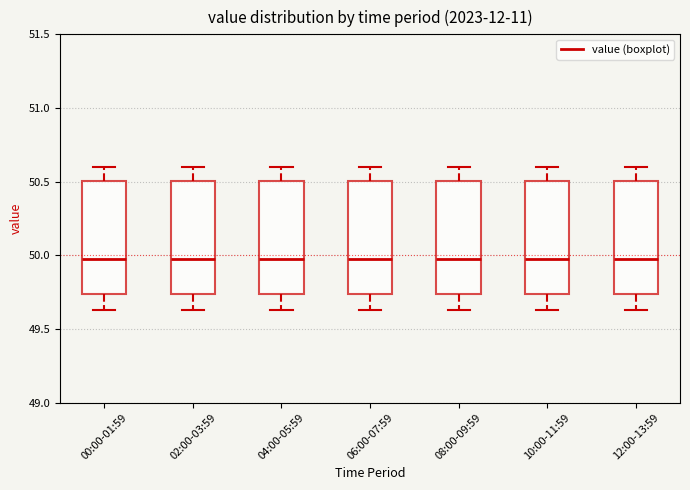

Reading left to right, read every box against the y-axis: the position of its median line, the range the box covers, and the ends of its whiskers. The values are not printed on the chart, so give them approximately, as read against the axis.

00:00-01:59: median 50.00, box 49.75 to 50.50, whiskers 49.65 to 50.60
02:00-03:59: median 50.00, box 49.75 to 50.50, whiskers 49.65 to 50.60
04:00-05:59: median 50.00, box 49.75 to 50.50, whiskers 49.65 to 50.60
06:00-07:59: median 50.00, box 49.75 to 50.50, whiskers 49.65 to 50.60
08:00-09:59: median 50.00, box 49.75 to 50.50, whiskers 49.65 to 50.60
10:00-11:59: median 50.00, box 49.75 to 50.50, whiskers 49.65 to 50.60
12:00-13:59: median 50.00, box 49.75 to 50.50, whiskers 49.65 to 50.60